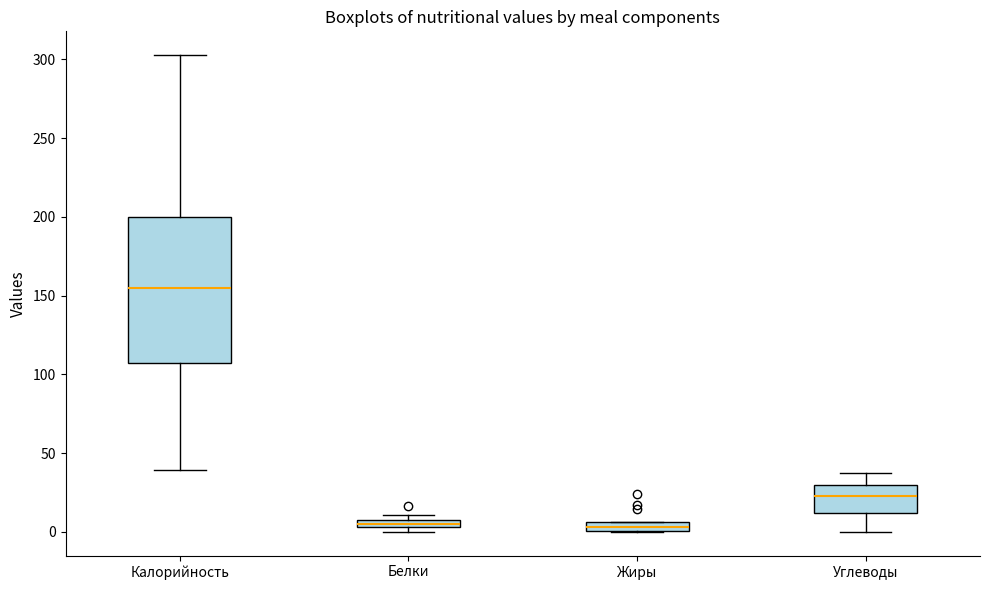

Which box's median line is the highest?

Калорийность